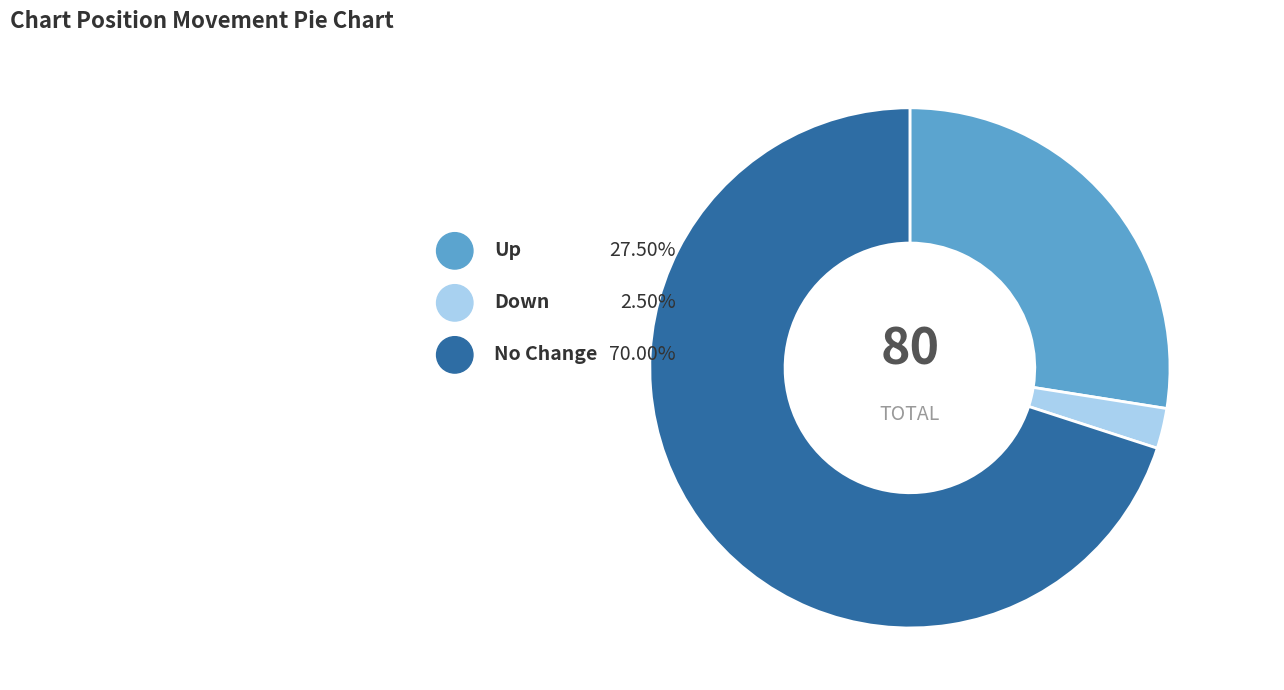

Does down represent more than half of the total?

No